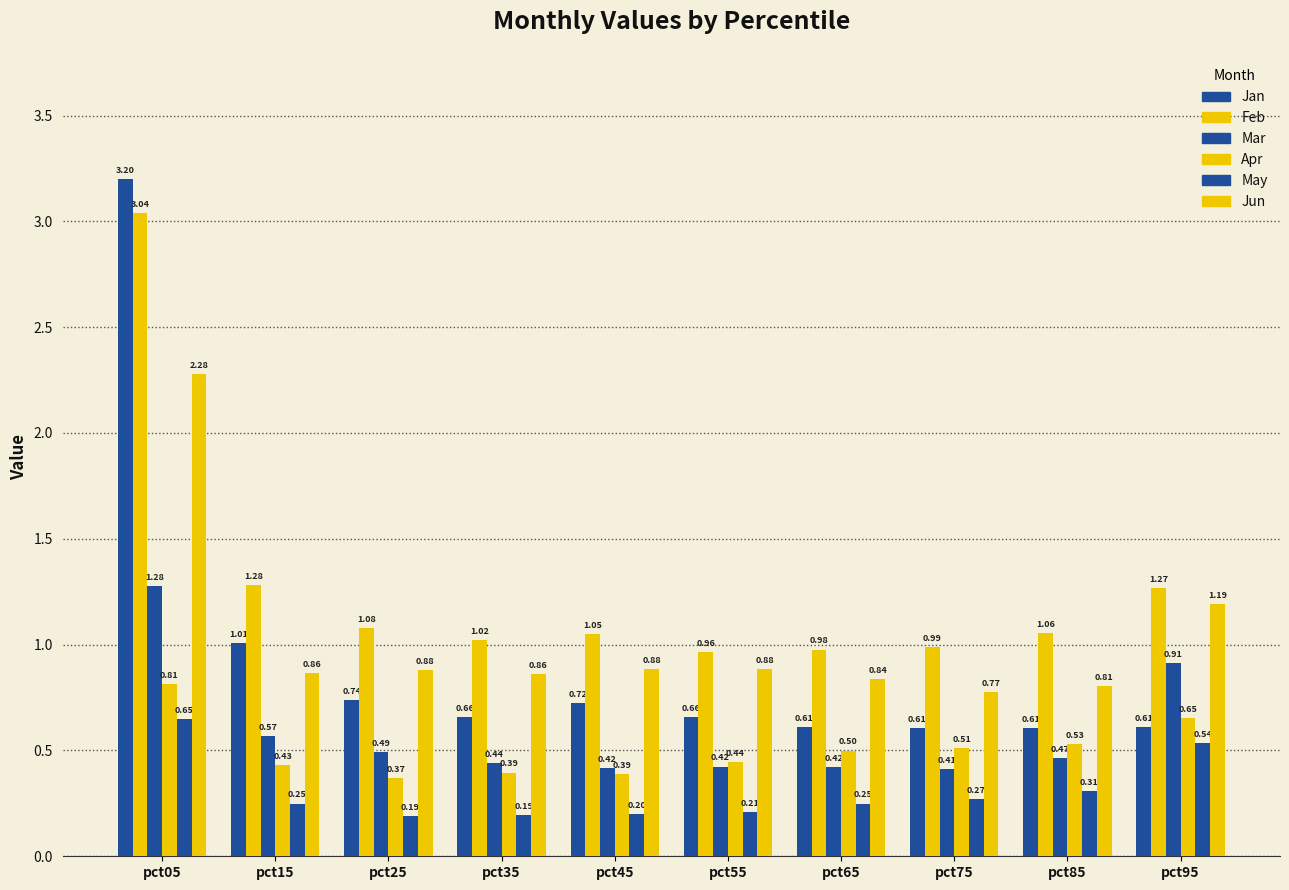

How many bars are there in total?

60